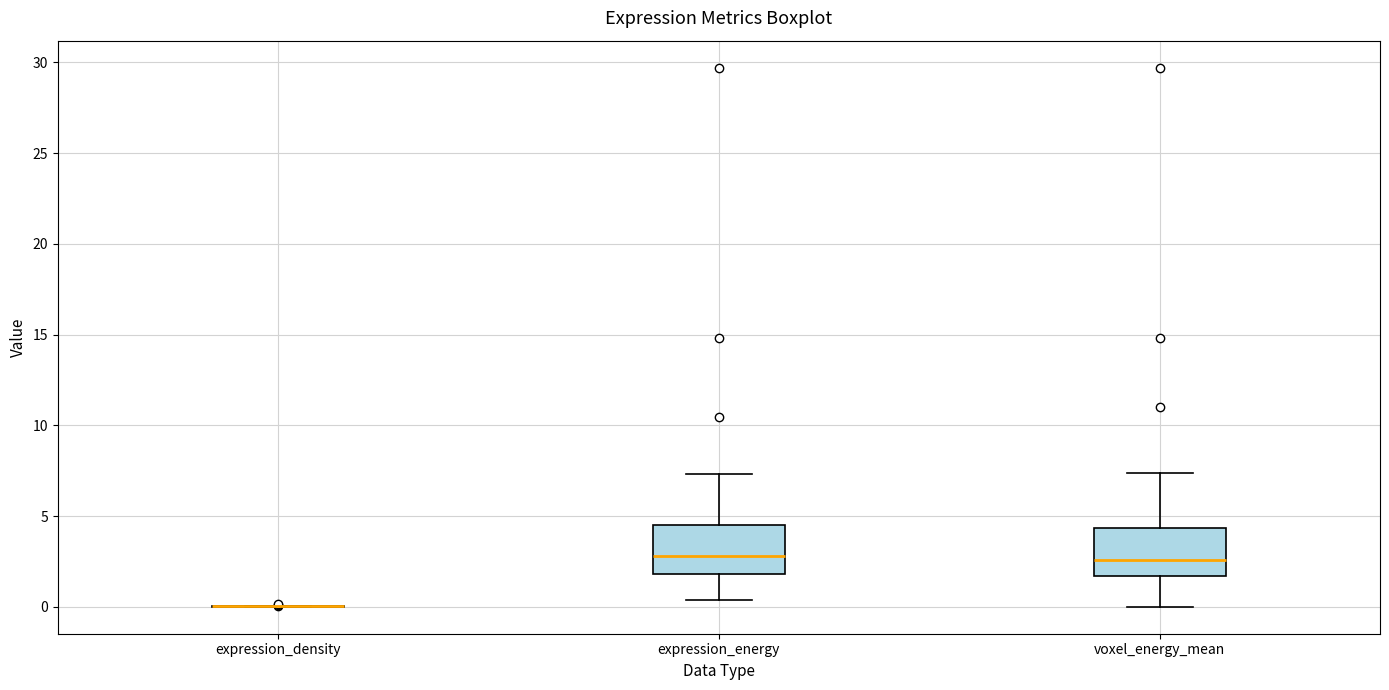

Where is the upper edge of the box for voxel_energy_mean on the y-axis? The values are not printed on the chart, so give them approximately, as read against the axis.

4.5